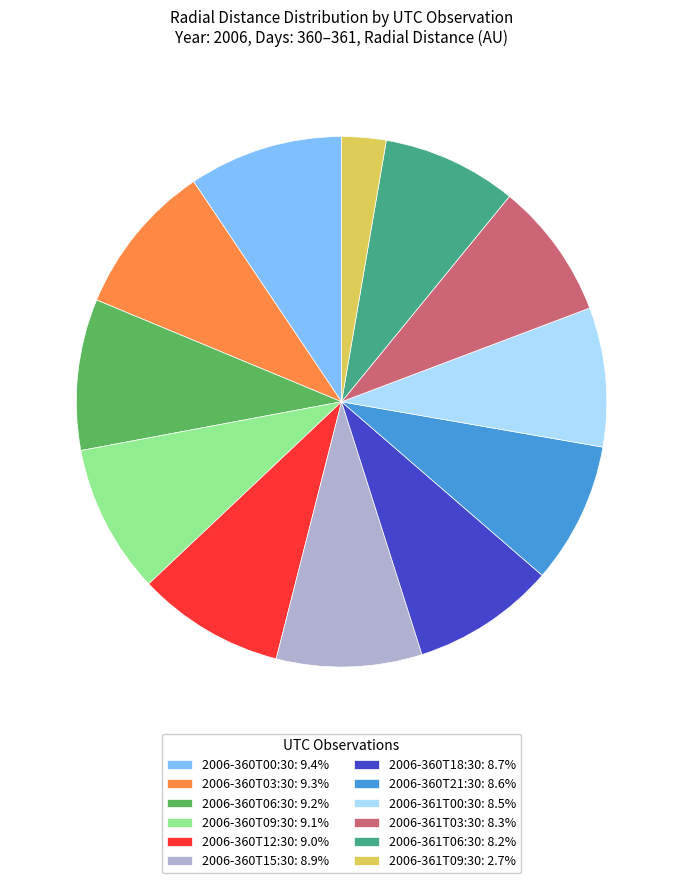

Is the sum of 2006-360T06:30: 9.2% and 2006-361T06:30: 8.2% greater than half?

No